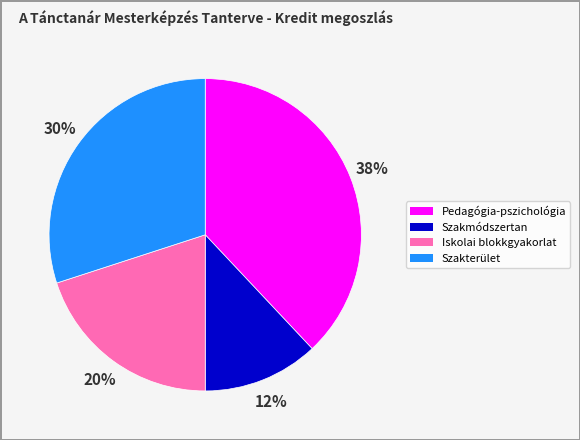

To the nearest percent, what is the combined percentage of Szakmódszertan and Iskolai blokkgyakorlat?

32%